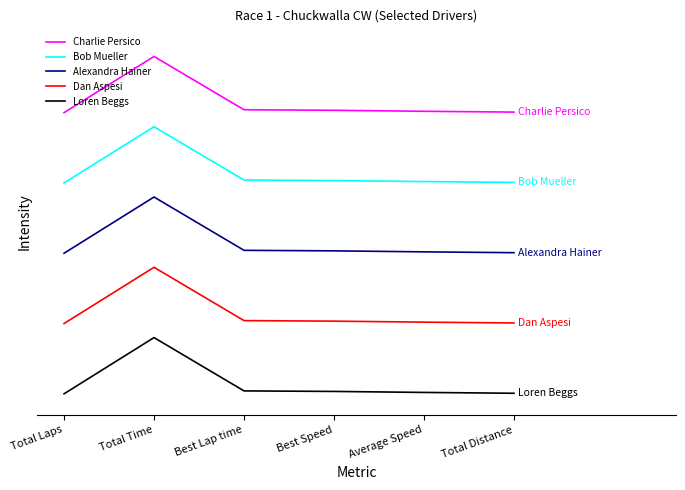

Reading left to right, what are all the values shown in this chart?

Charlie Persico: 4.0	4.8	4.0	4.0	4.0	4.0
Bob Mueller: 3.0	3.8	3.0	3.0	3.0	3.0
Alexandra Hainer: 2.0	2.8	2.0	2.0	2.0	2.0
Dan Aspesi: 1.0	1.8	1.0	1.0	1.0	1.0
Loren Beggs: 0.0	0.8	0.0	0.0	0.0	0.0